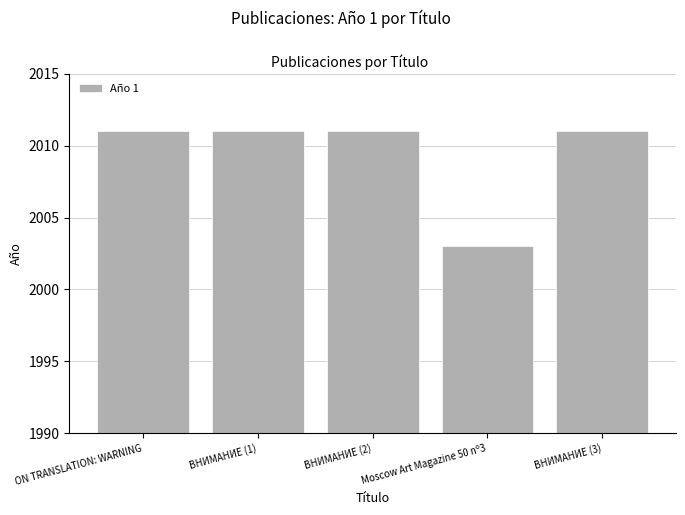

What is the change in value from Moscow Art Magazine 50 nº3 to ВНИМАНИЕ (3)?

+8